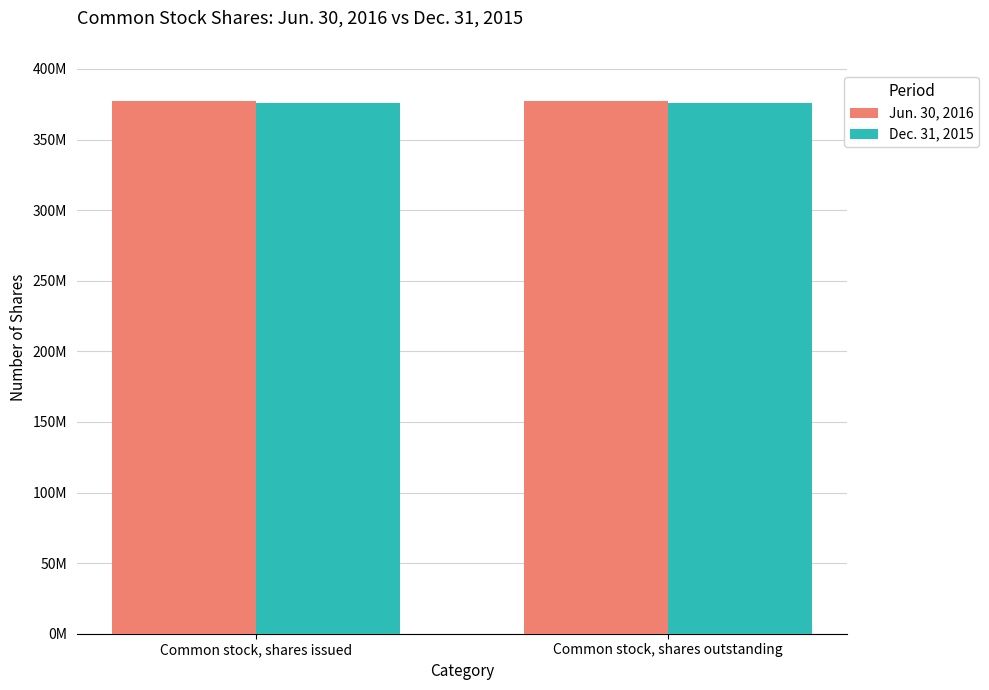

Which label corresponds to the largest value in the chart?

Common stock, shares issued